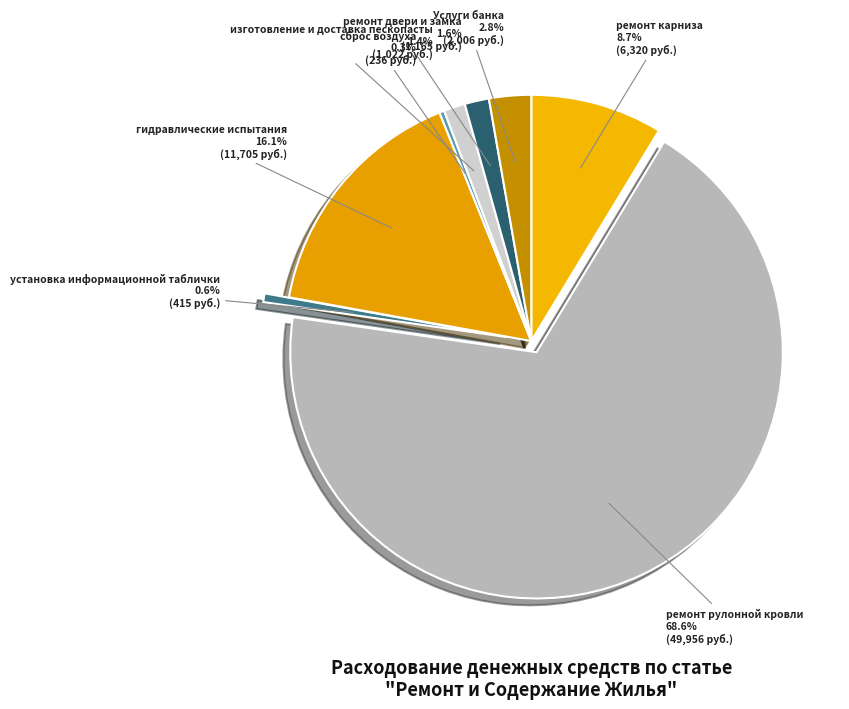

Combined, do Услуги банка and изготовление и доставка пескопасты account for over 50%?

No